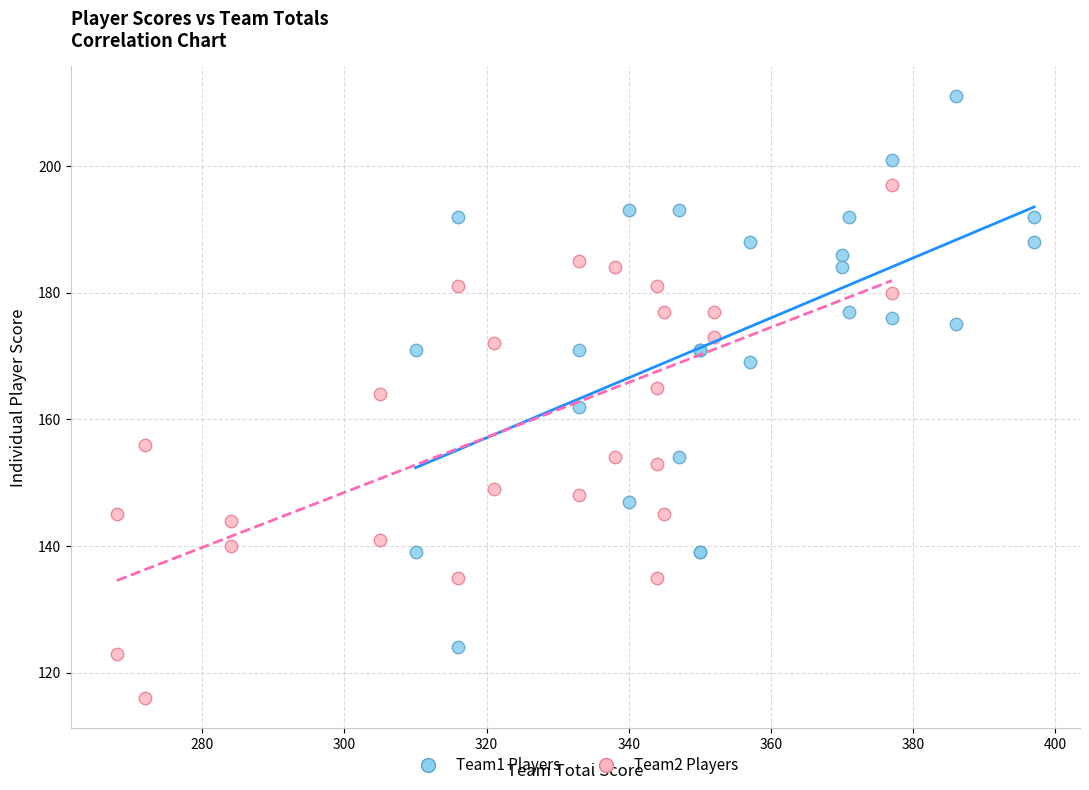

Which series has the largest Y range (max minus min)?

Team1 Players